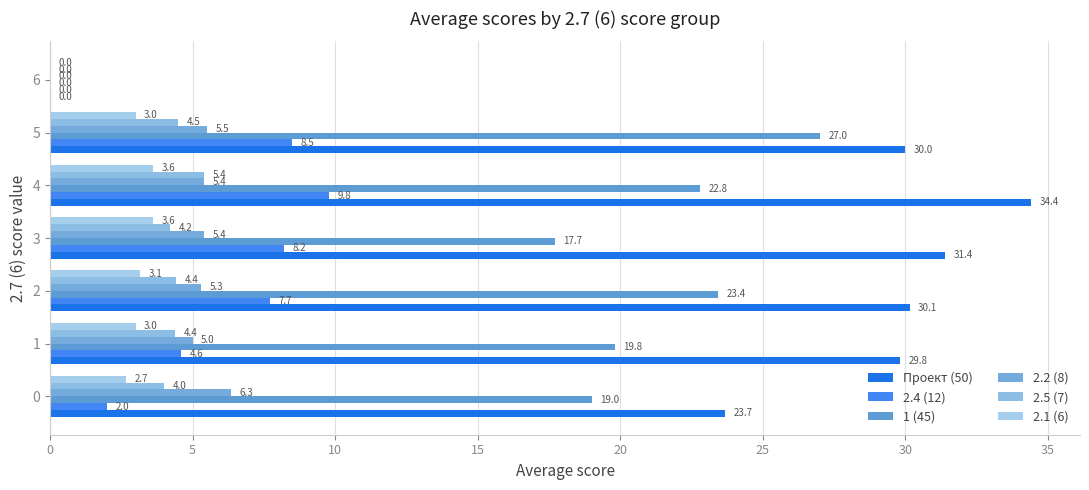

At which category is the sum across all series the highest?

4